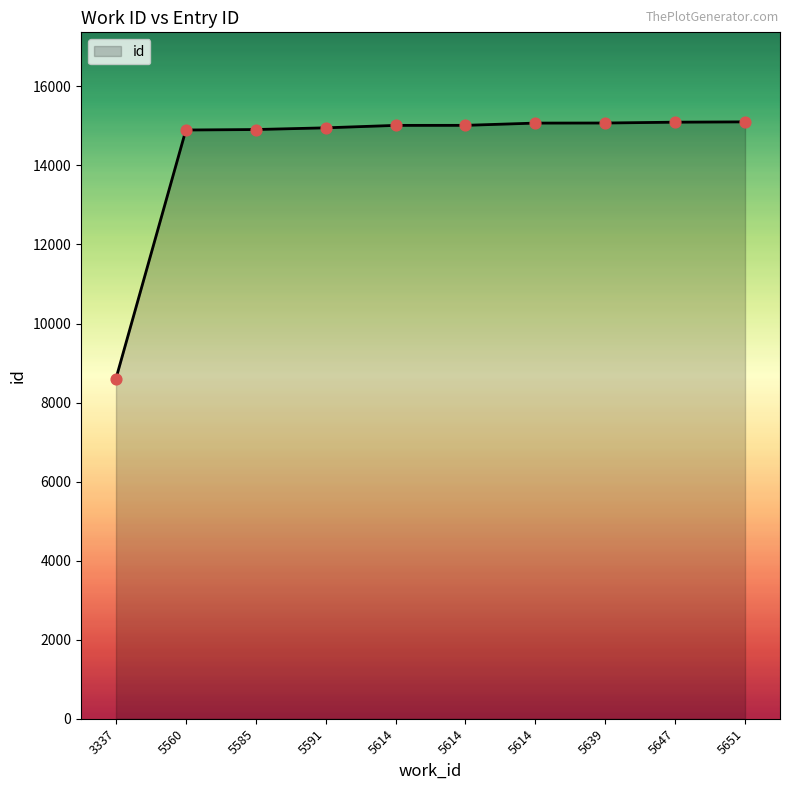

Between 5560 and 5639, which is larger?

5639